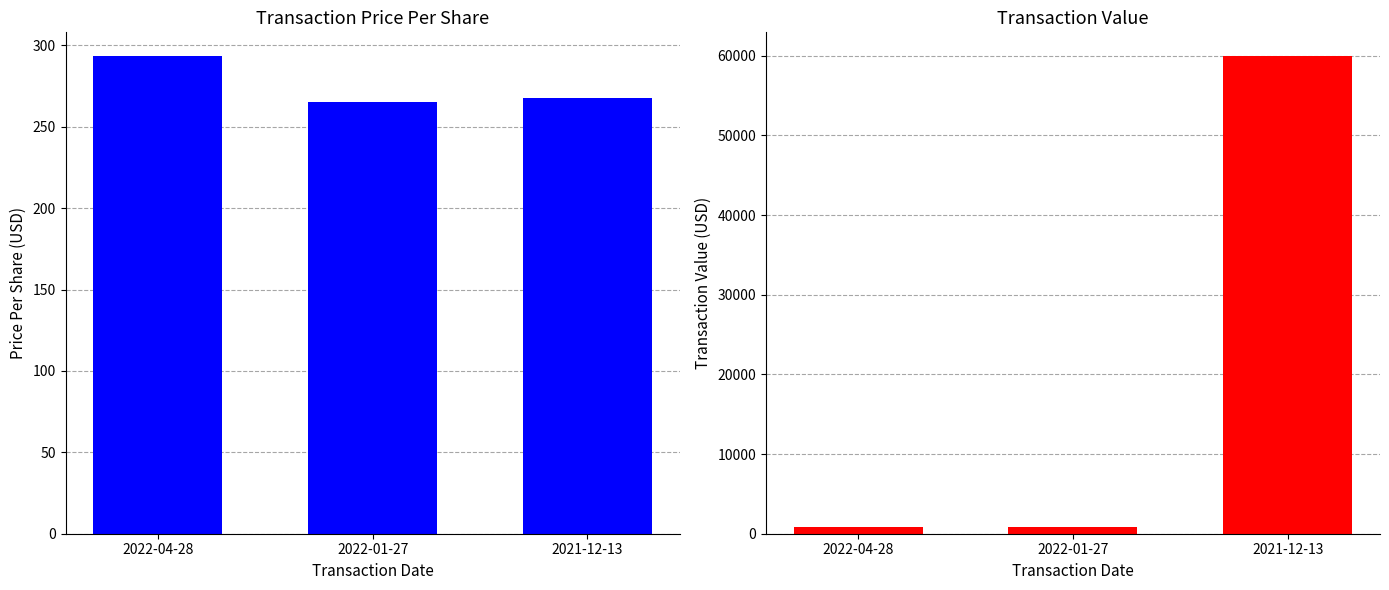

What is the total value across all series at 2021-12-13?

60212.6